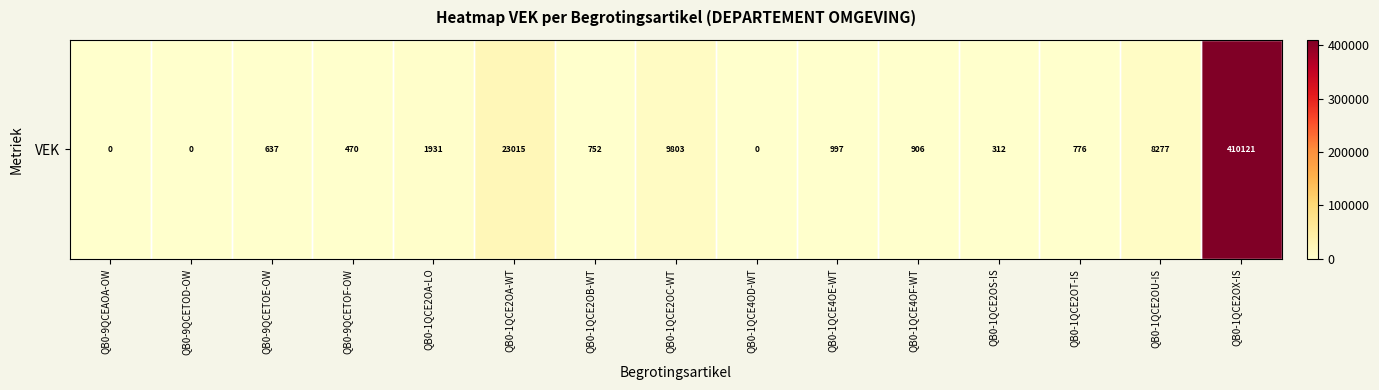

What is the maximum value shown in the chart?

410121